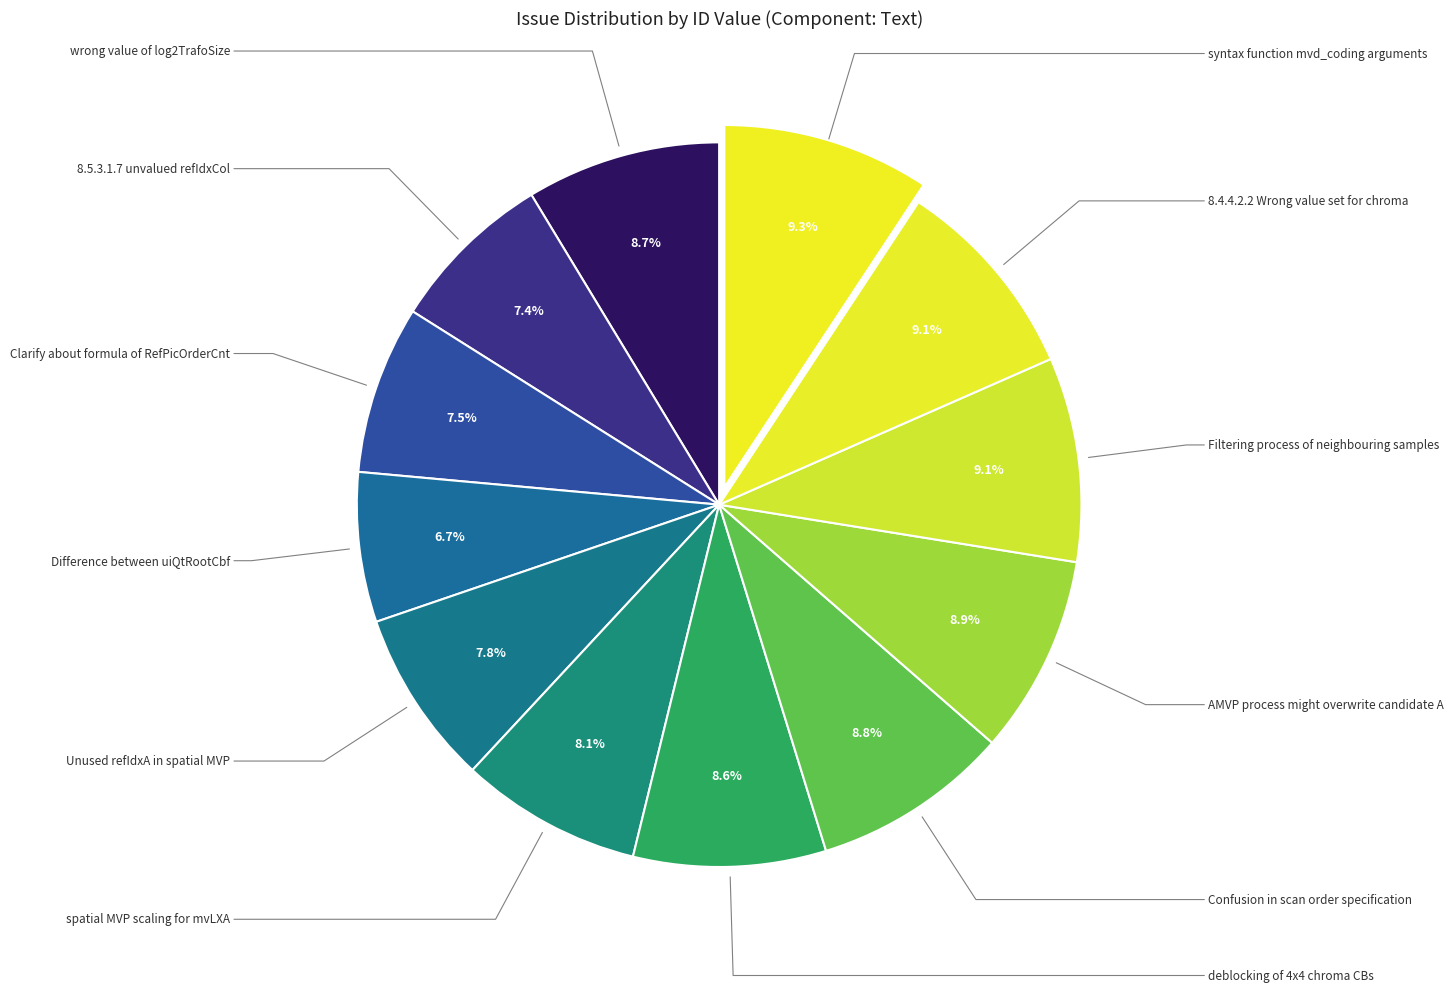

To the nearest percent, what is the average slice percentage?

8%